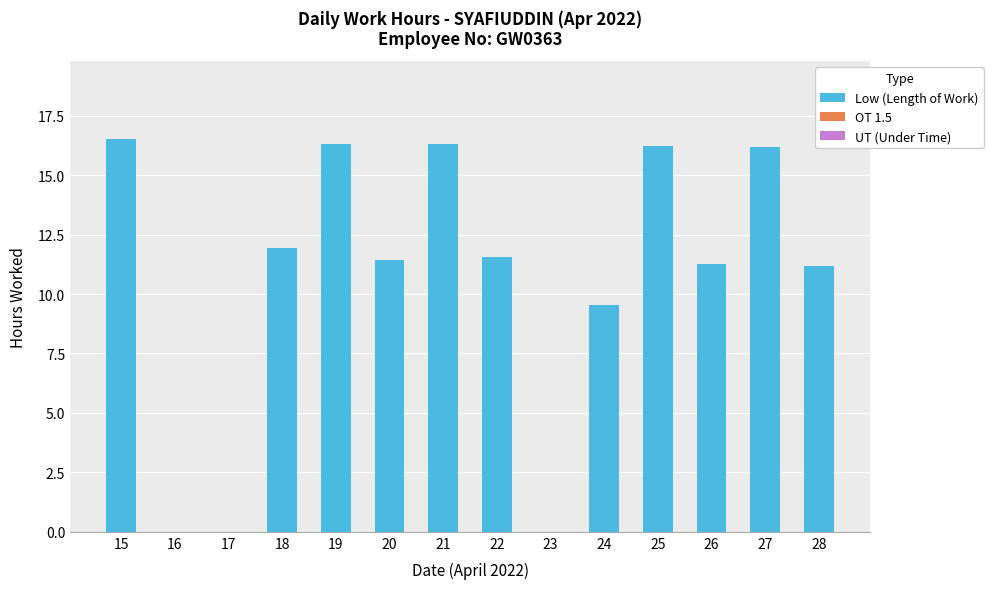

Which has a higher value, 25 or 23?

25